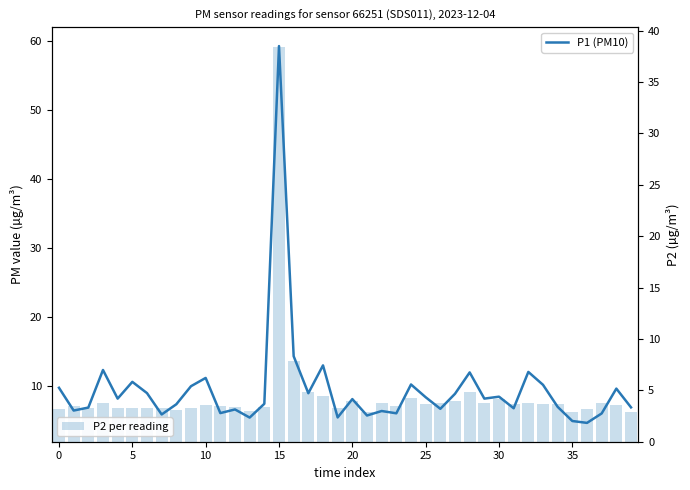

The P1 (PM10) series shows 10.2 at 33. True or false?

True